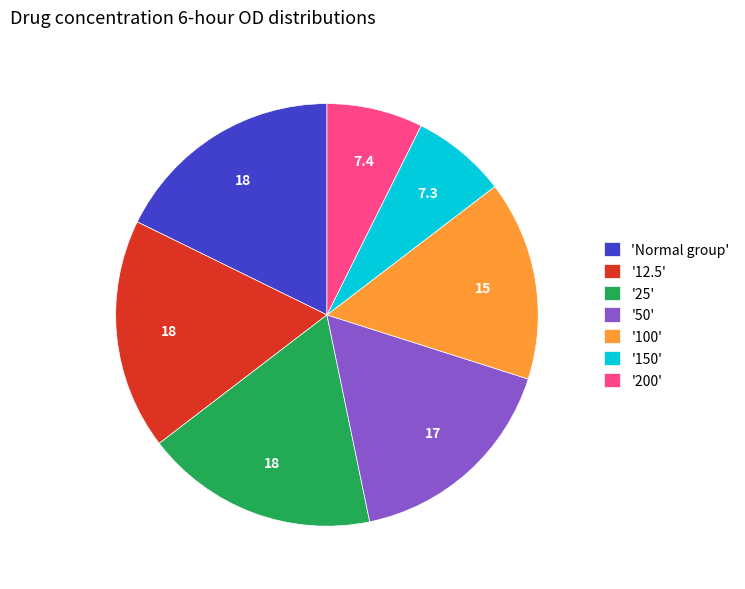

Is the sum of '25' and '100' greater than half?

No